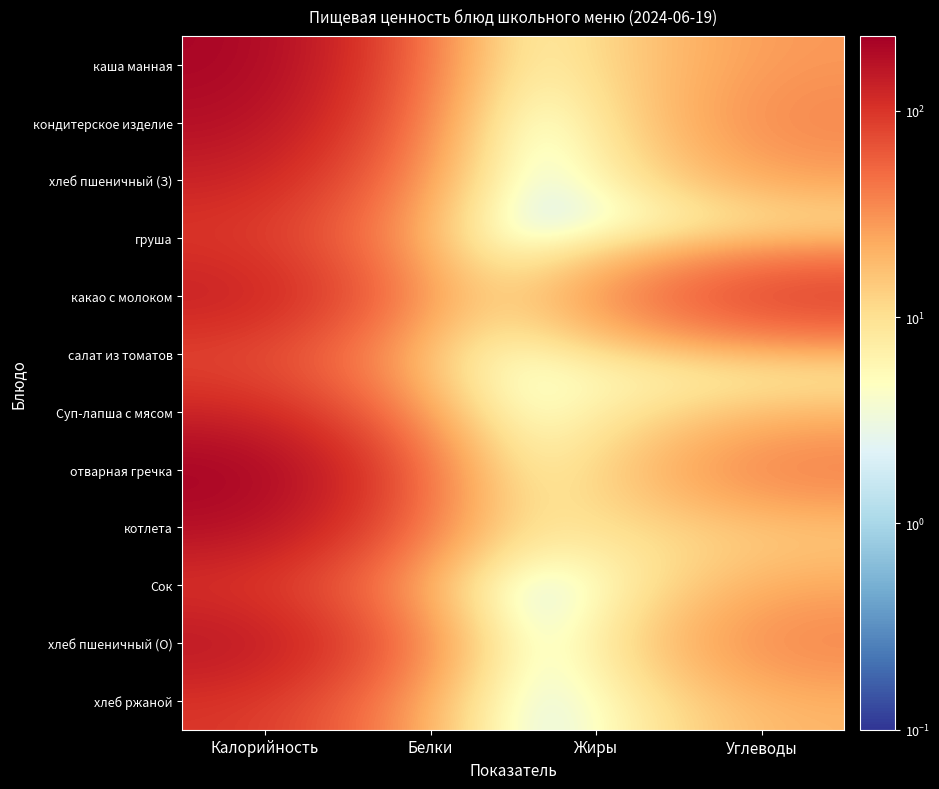

Which category has the lowest value across all series?

Жиры